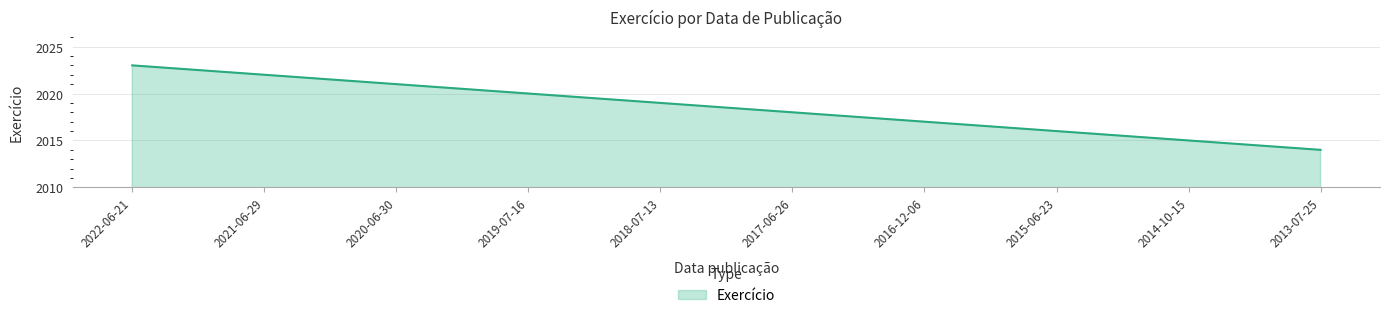

How many values are between 2016 and 2021?

6